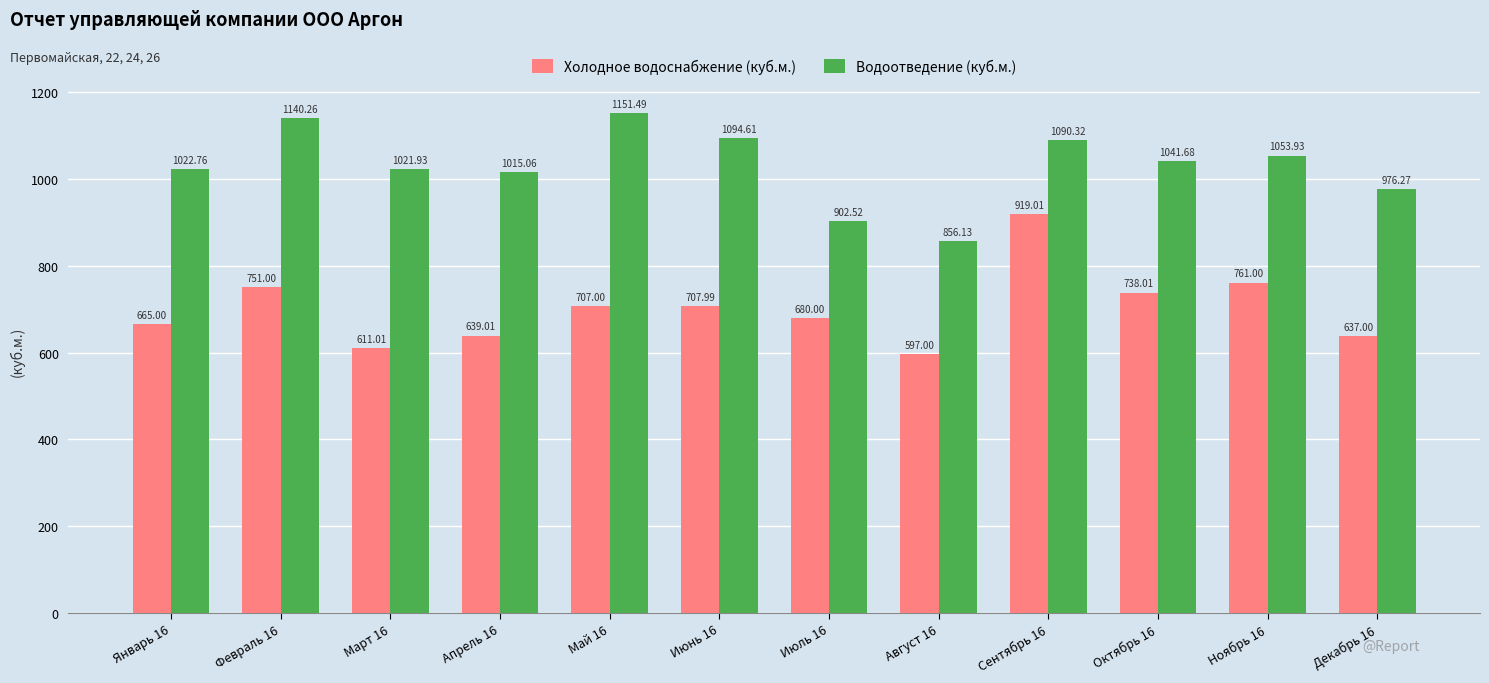

Between Март 16 and Май 16, which series saw the biggest shift?

Водоотведение (куб.м.)